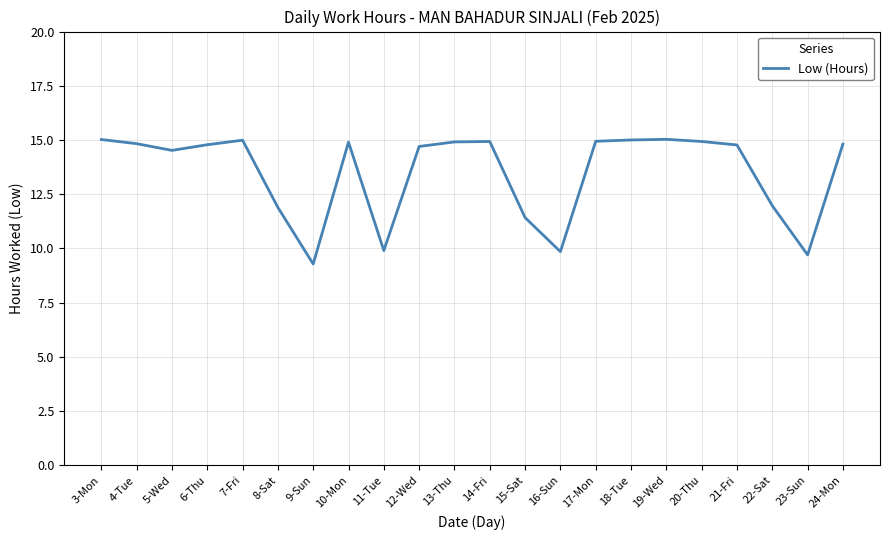

What is the ratio of the value at 9-Sun to the value at 11-Tue?

0.9